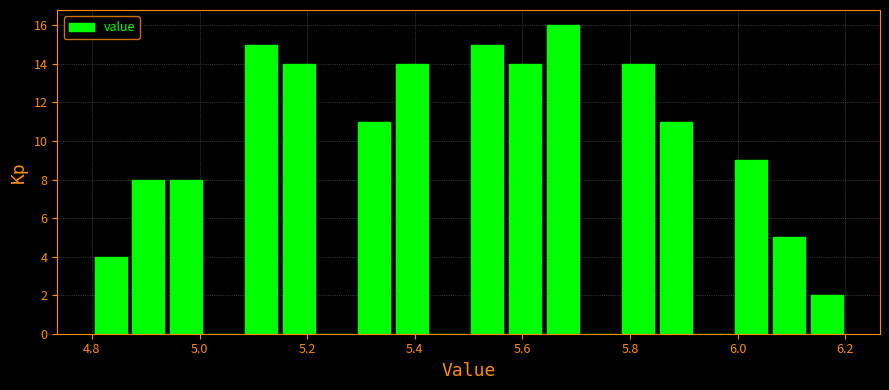

Read against the x-axis, roughly where is the centre of the tallest bar?

5.68